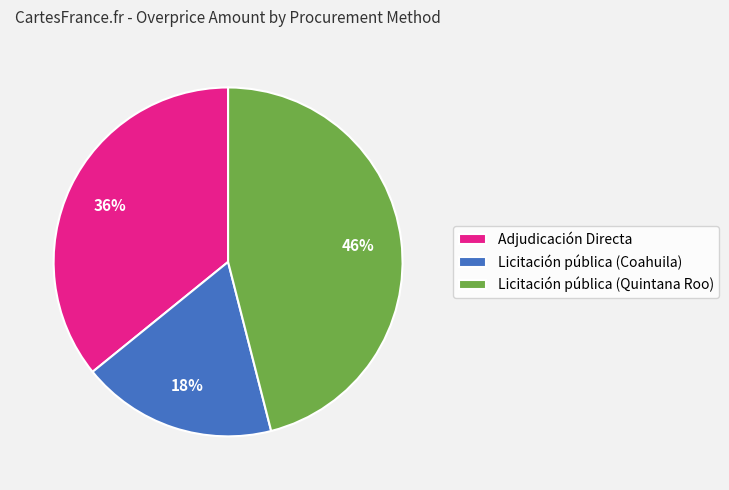

Rank the categories by value from highest to lowest.

Licitación pública (Quintana Roo), Adjudicación Directa, Licitación pública (Coahuila)